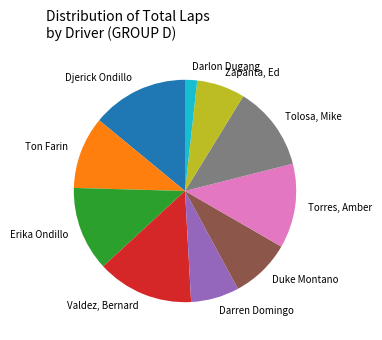

Is there a majority slice in this chart?

No